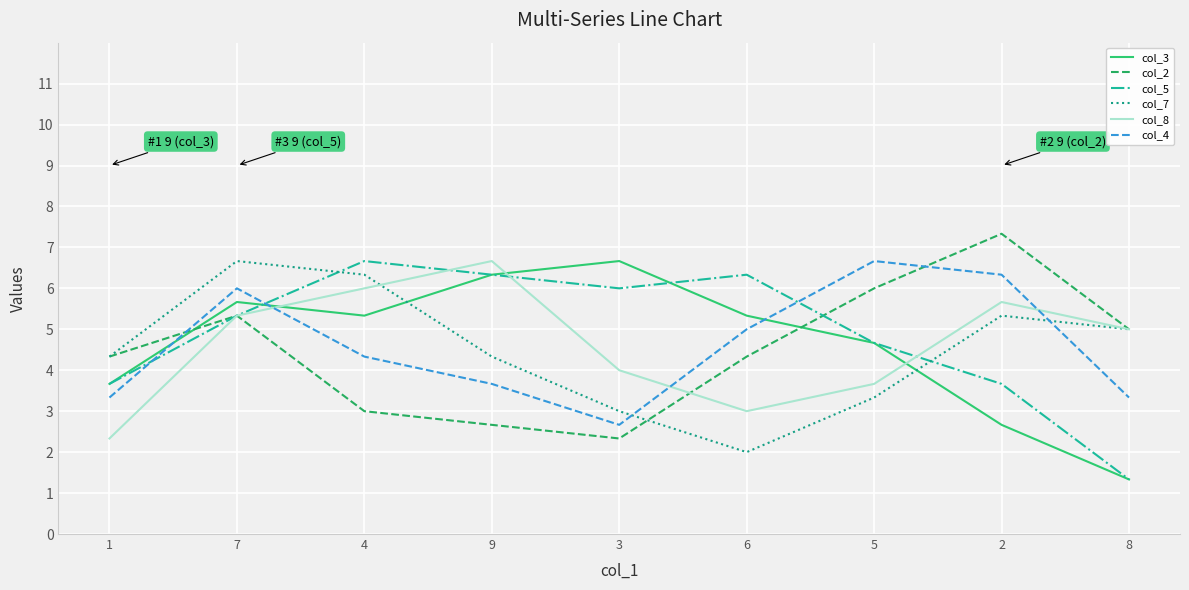

Where is the first local maximum for col_2?

7